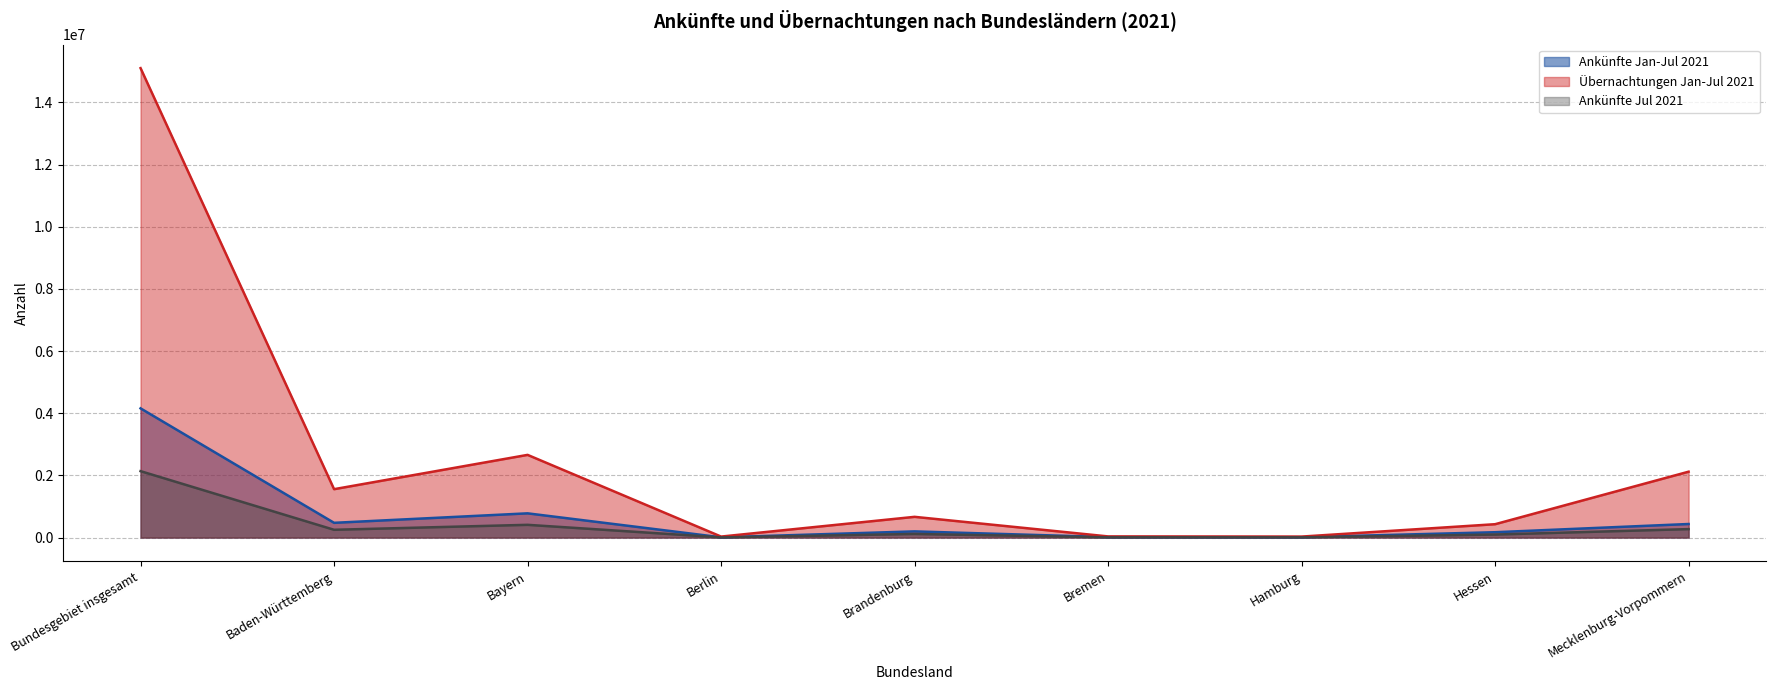

The Übernachtungen Jan-Jul 2021 series shows 15102077 at Bundesgebiet insgesamt. True or false?

True